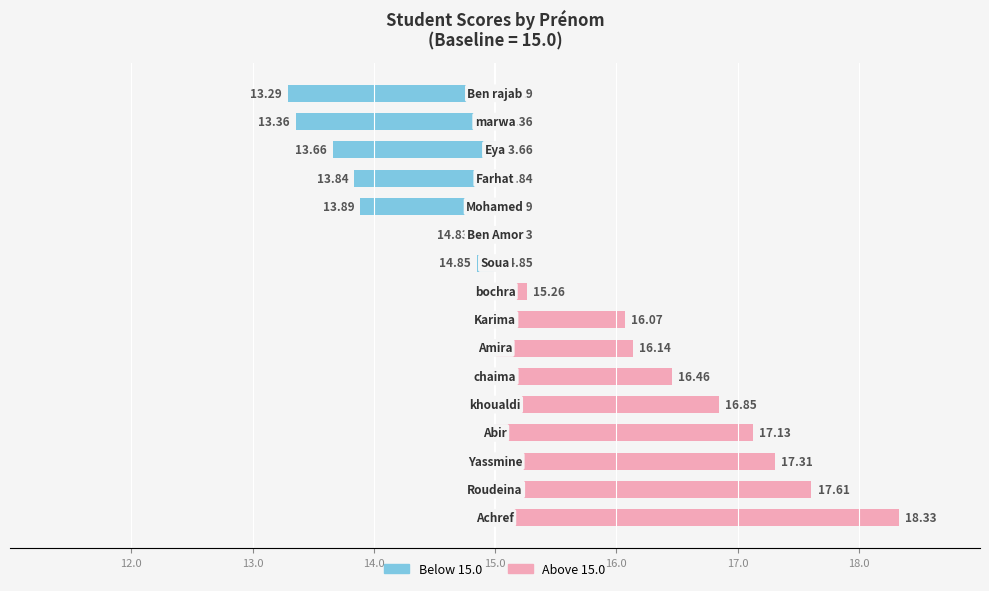

Which series has the widest spread of values?

Above Baseline